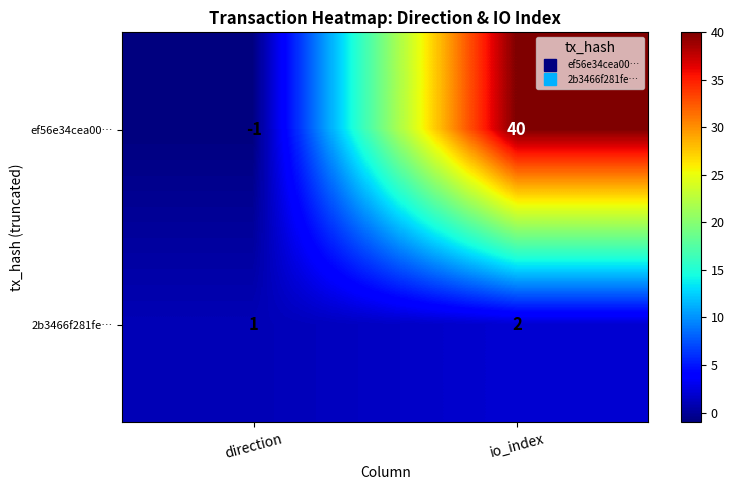

Which series has the largest total across all categories?

ef56e34cea00…